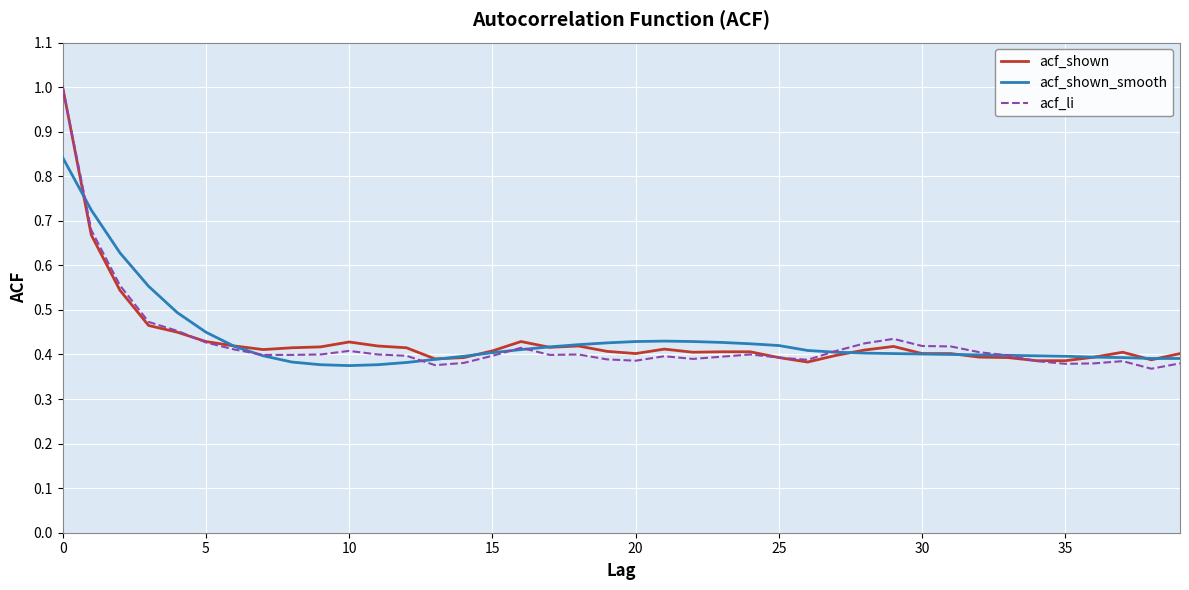

What is the maximum value shown in the chart?

1.0